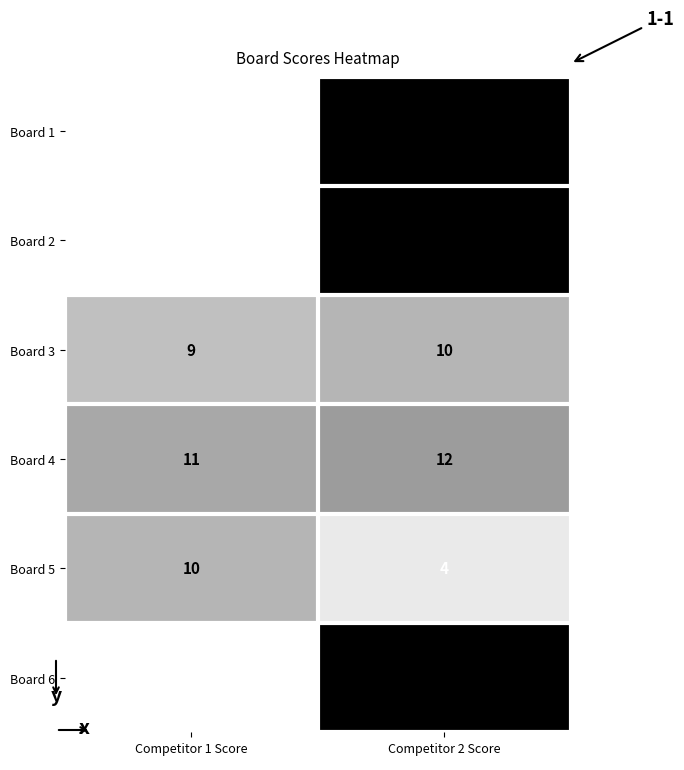

Which category has the highest value across all series?

Competitor 2 Score